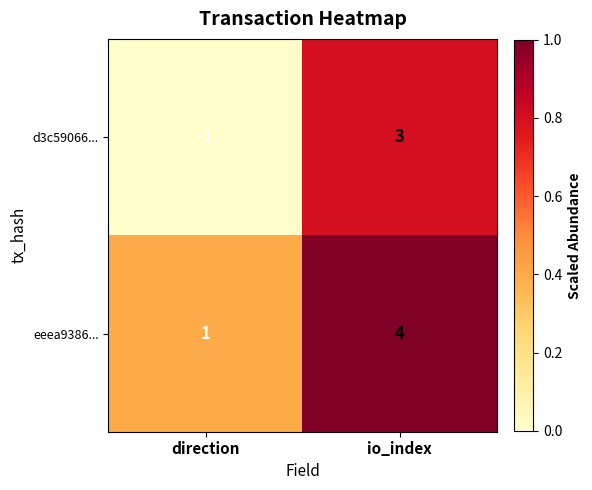

Reading left to right, what are all the values shown in this chart?

d3c59066...: direction=-1	io_index=3
eeea9386...: direction=1	io_index=4